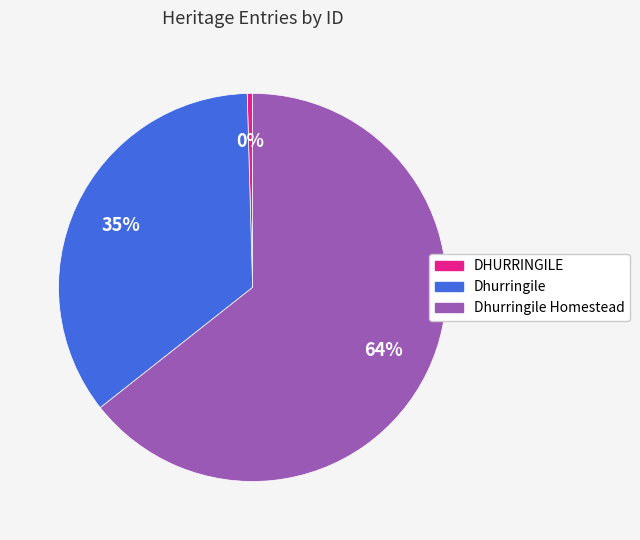

Is it true that Dhurringile is 35% of the pie?

True